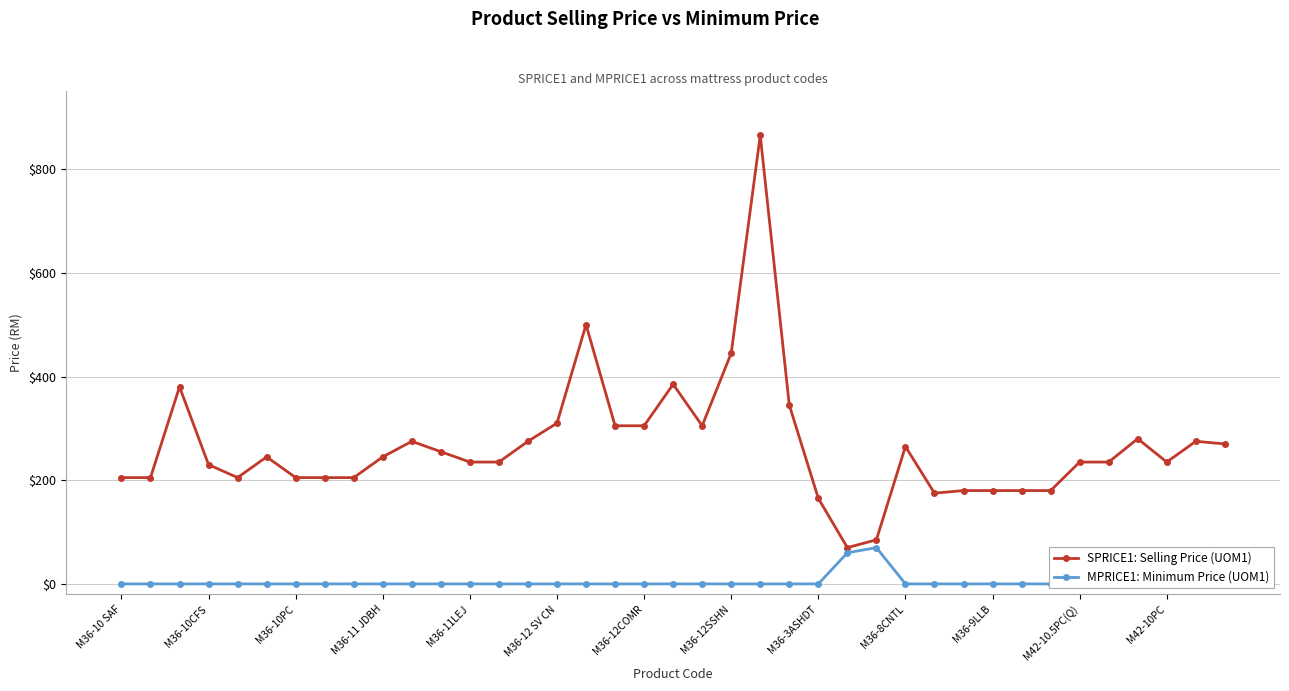

True or false: SPRICE1: Selling Price (UOM1) has more than 1 interior local peaks.

True